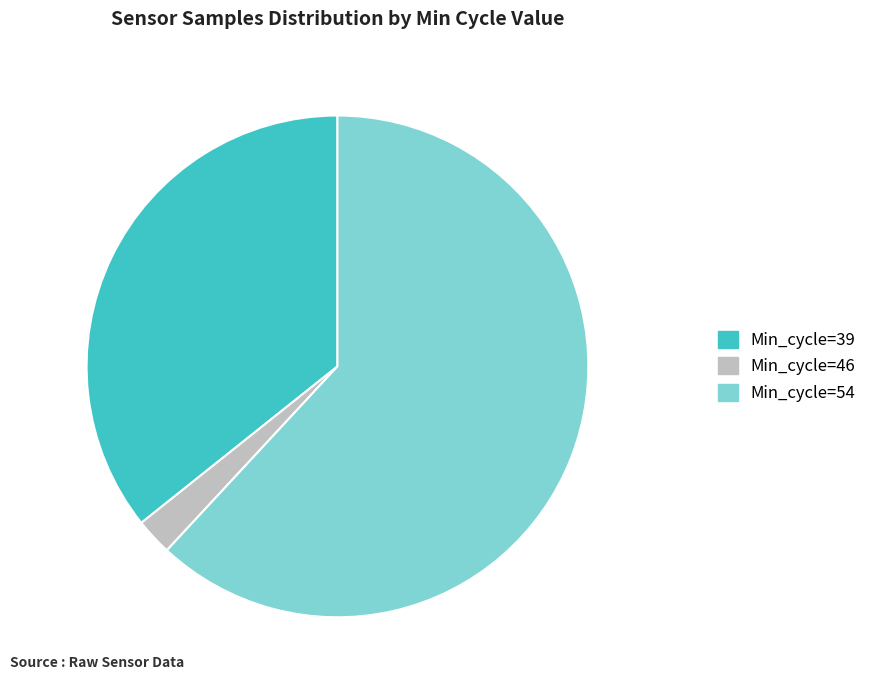

Count the number of slices in the pie.

3